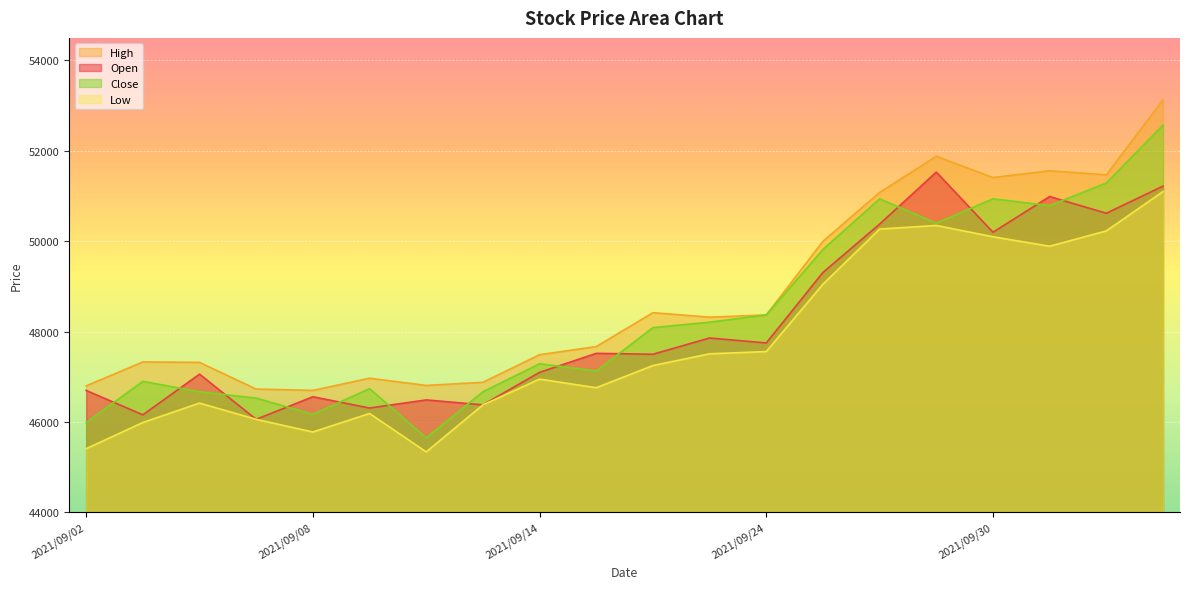

What is the label of the 16th point from the right?

2021/09/08